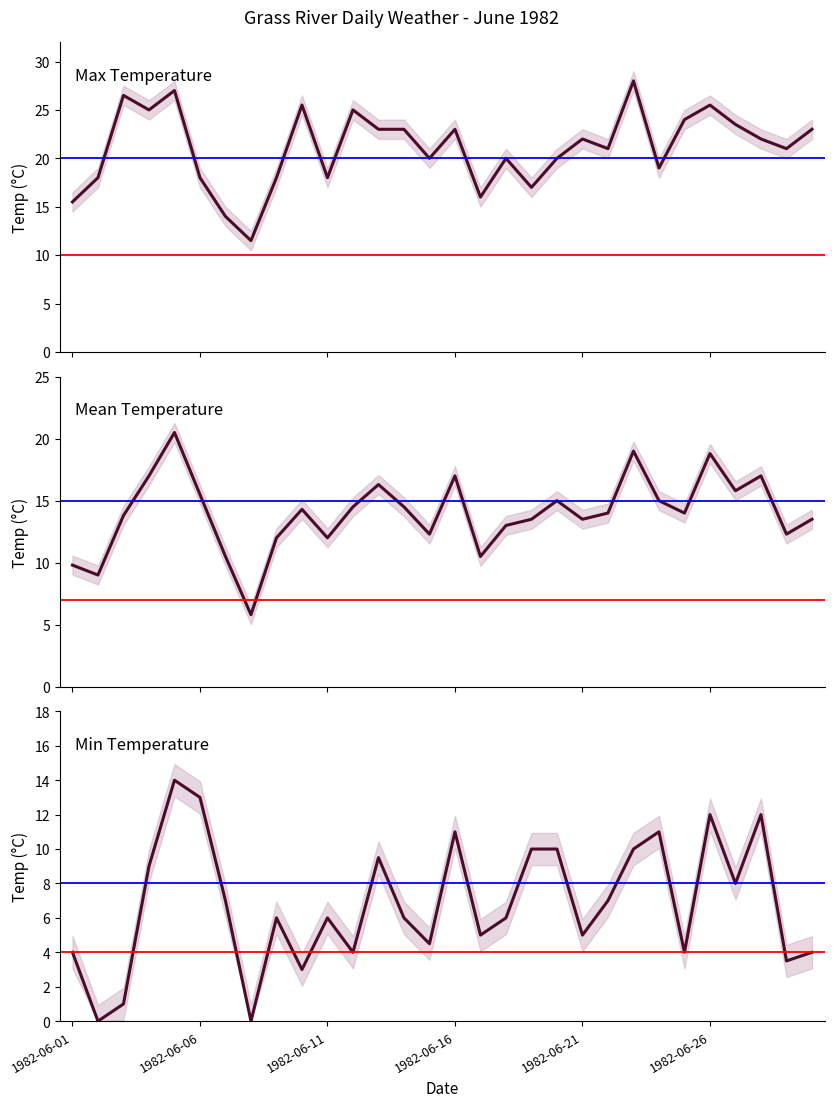

Which has a higher value, 19 or 10?

19